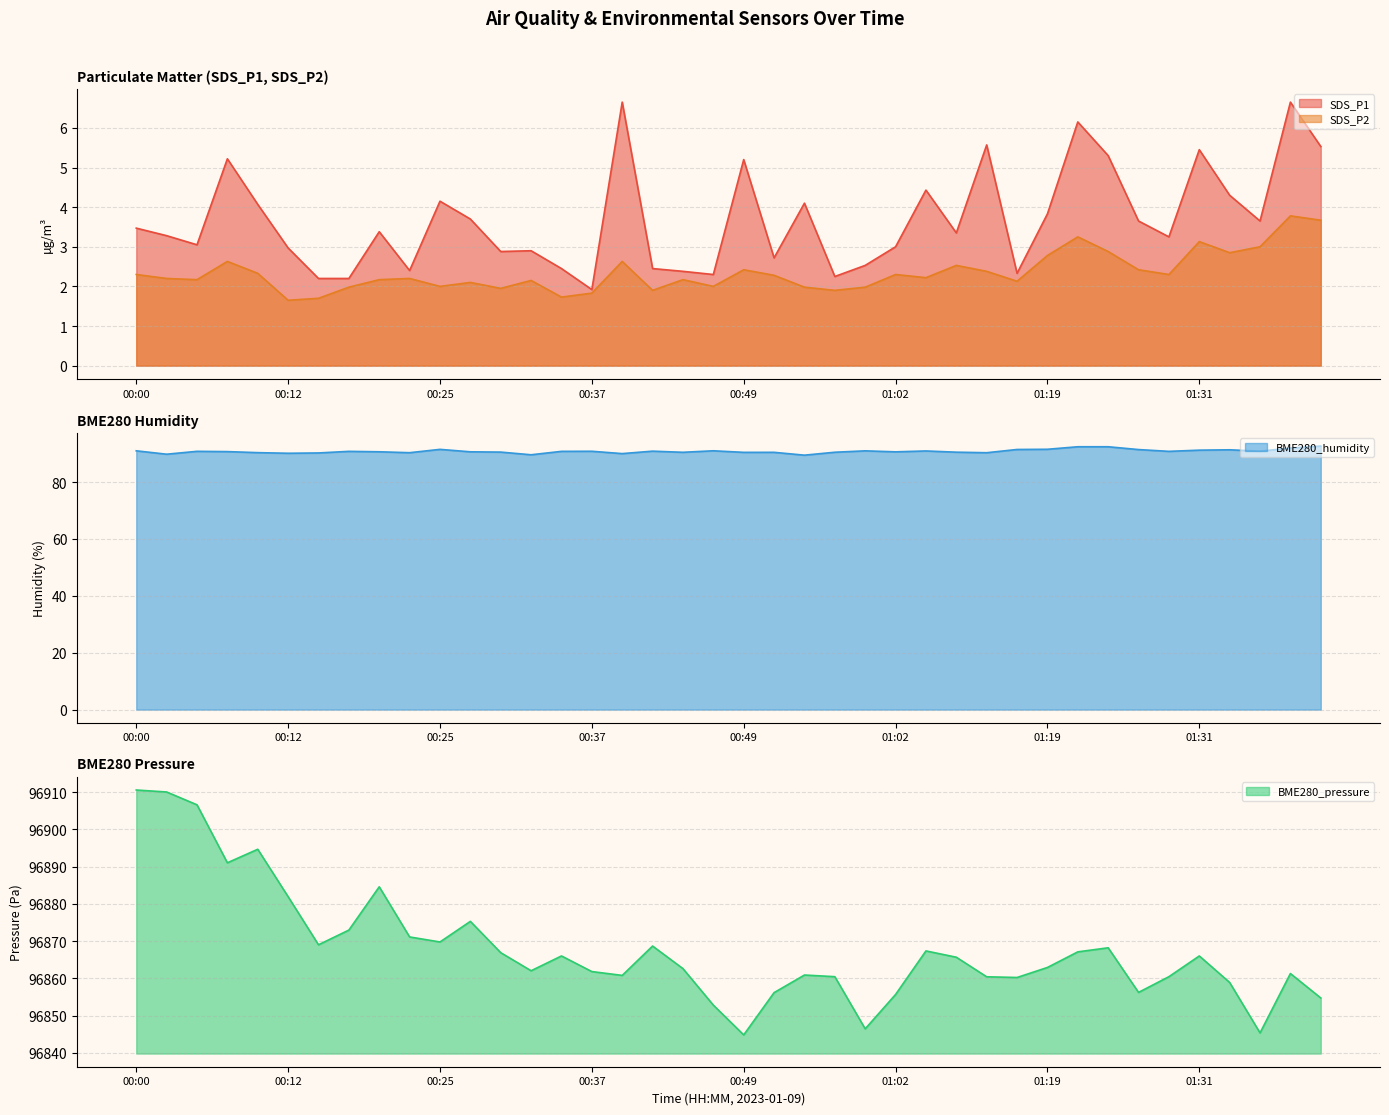

True or false: SDS_P2 and BME280_pressure intersect in this chart.

False